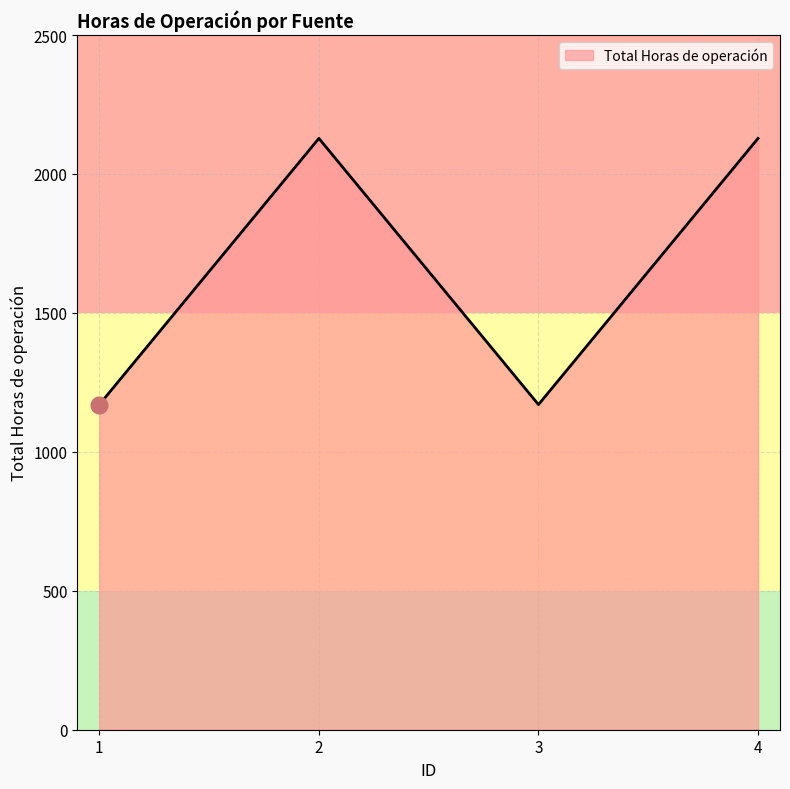

Reading left to right, list all the values displayed in this chart.

1170	2128	1170	2128